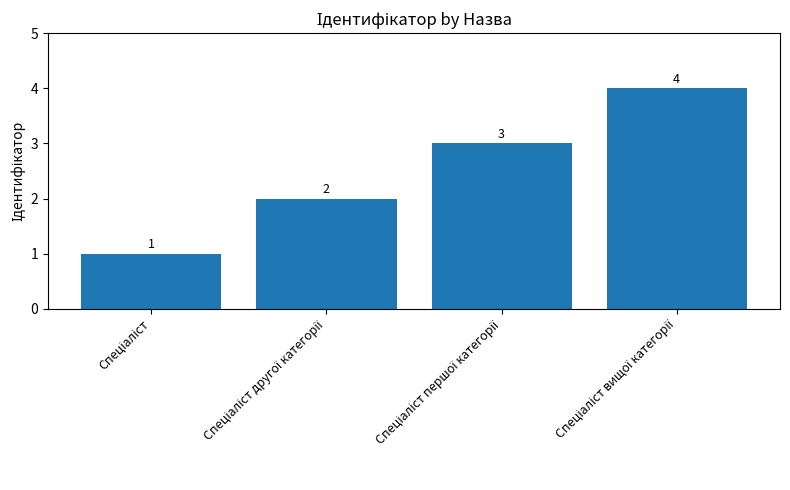

What is the greatest value displayed?

4